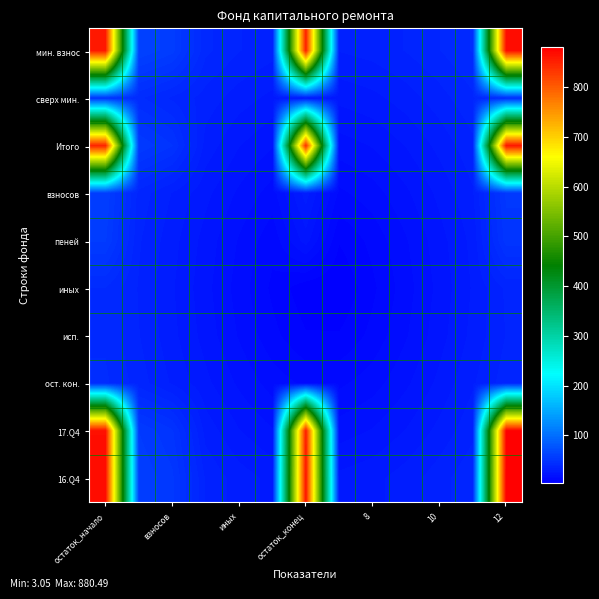

At which category is the sum across all series the highest?

12